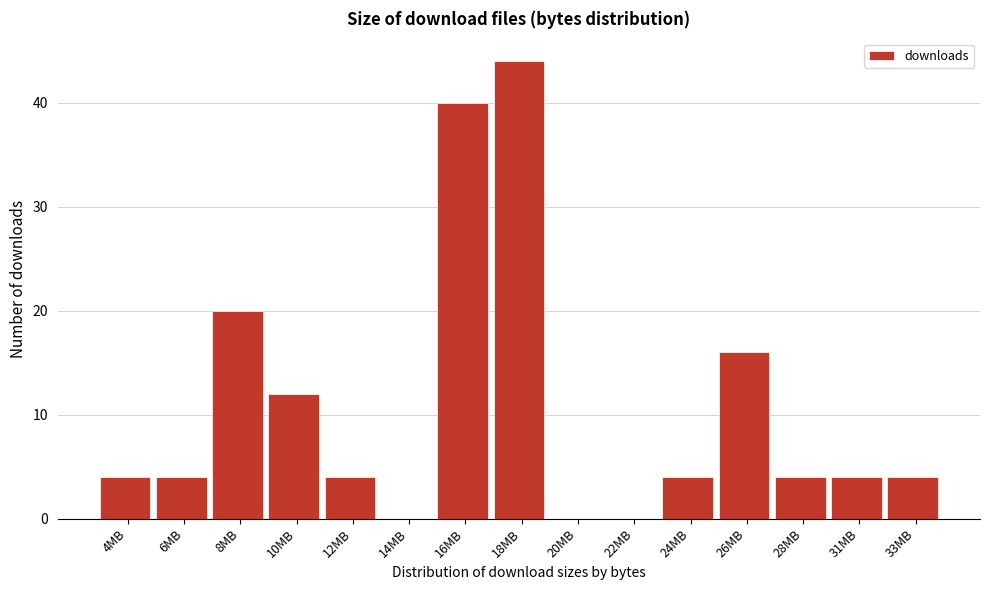

Reading right to left, extract all data points from this chart.

33MB=4	31MB=4	28MB=4	26MB=16	24MB=4	22MB=0	20MB=0	18MB=44	16MB=40	14MB=0	12MB=4	10MB=12	8MB=20	6MB=4	4MB=4